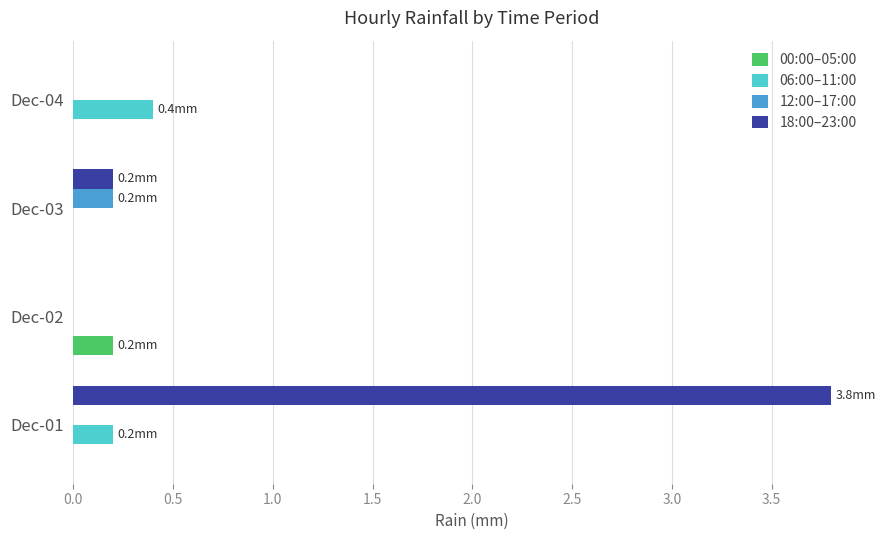

Which series changed the most between Dec-01 and Dec-03?

18:00–23:00